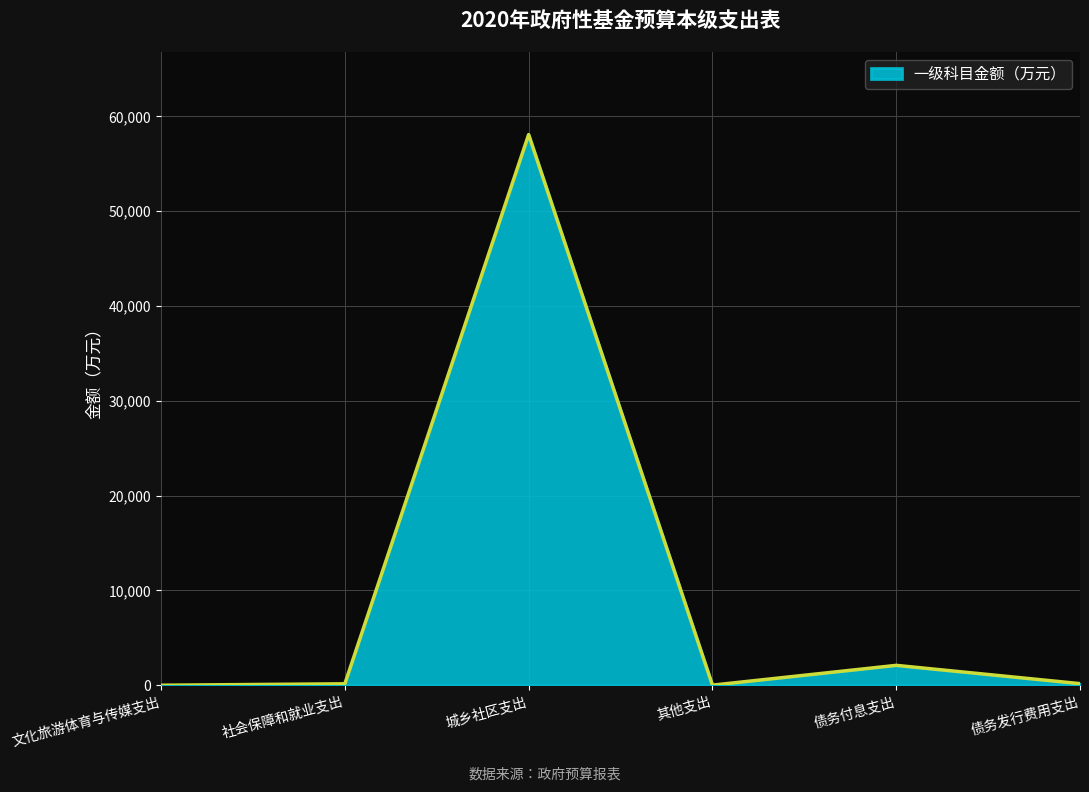

Is it true that the value at 债务付息支出 is 2100?

True